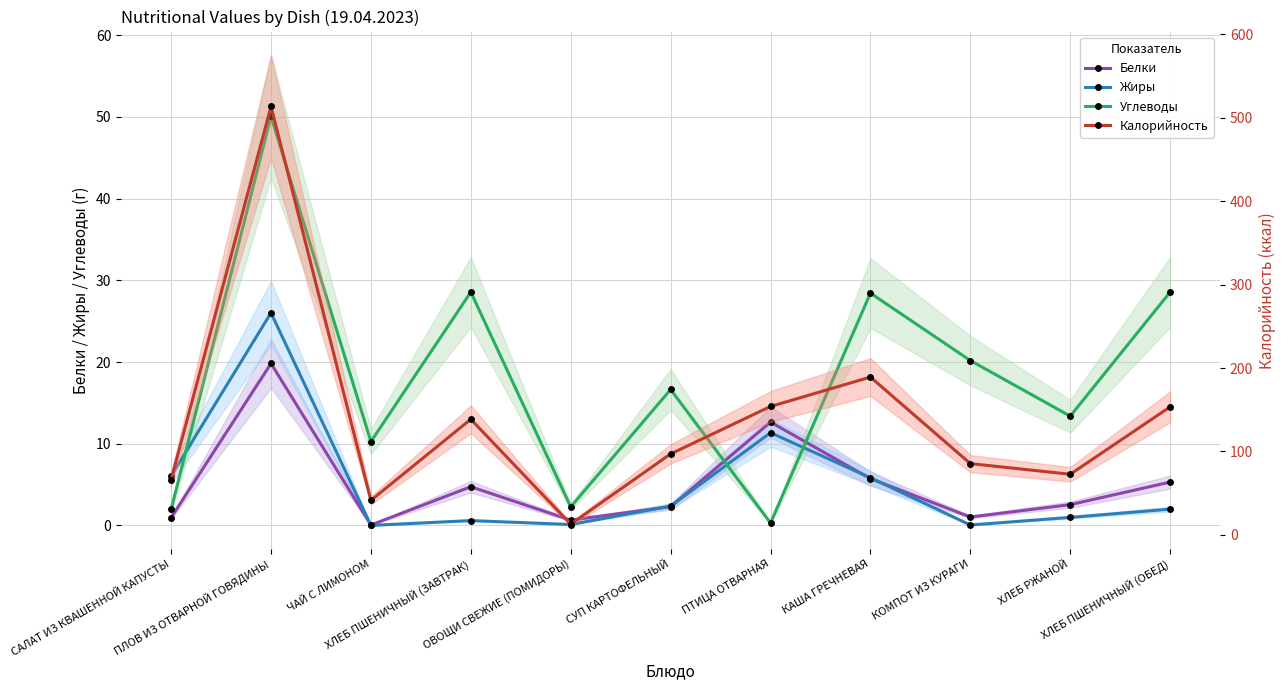

Is the value of Углеводы at ХЛЕБ ПШЕНИЧНЫЙ (ЗАВТРАК) greater than the value of Жиры at СУП КАРТОФЕЛЬНЫЙ?

Yes